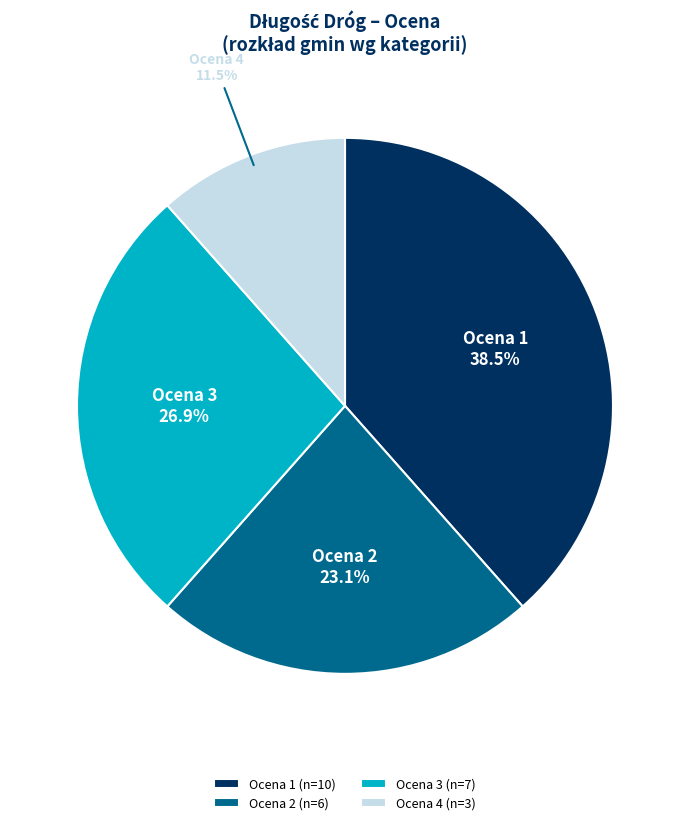

How many slices are in this pie chart?

4